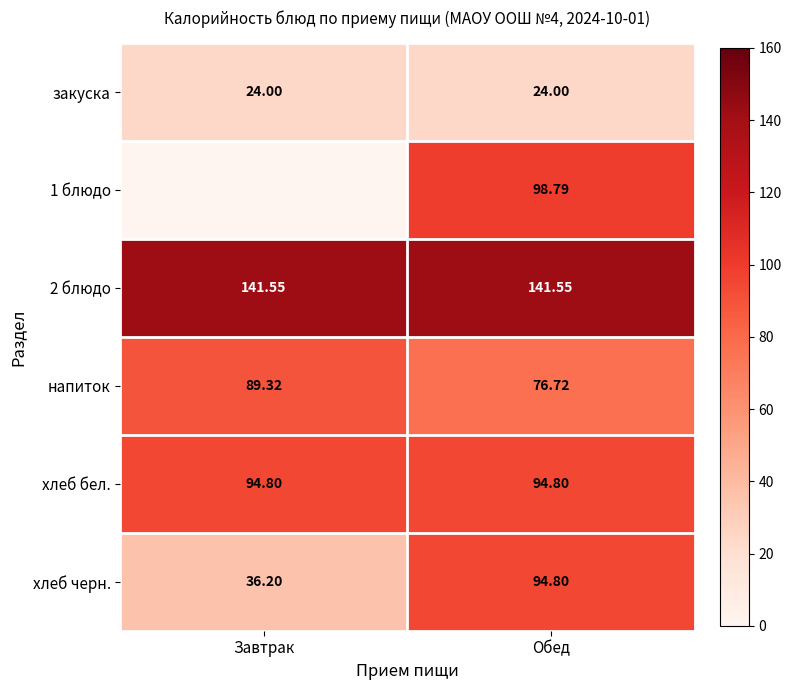

What is the minimum value shown in the chart?

24.0